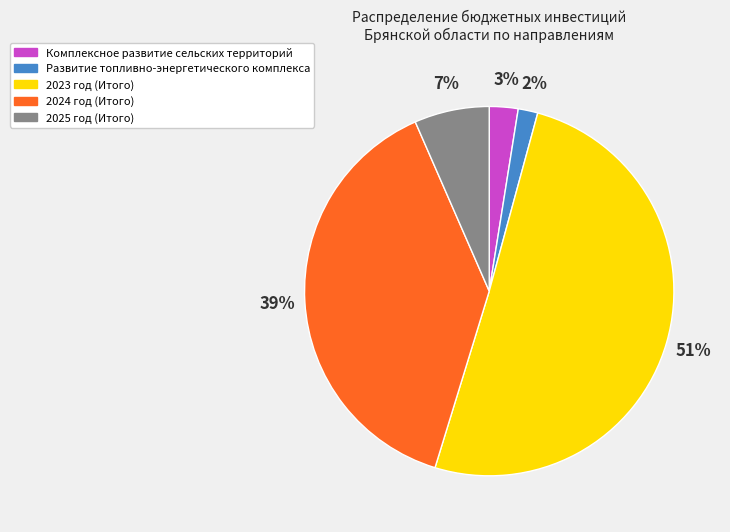

True or false: 2024 год (Итого) accounts for 39% of the total.

True